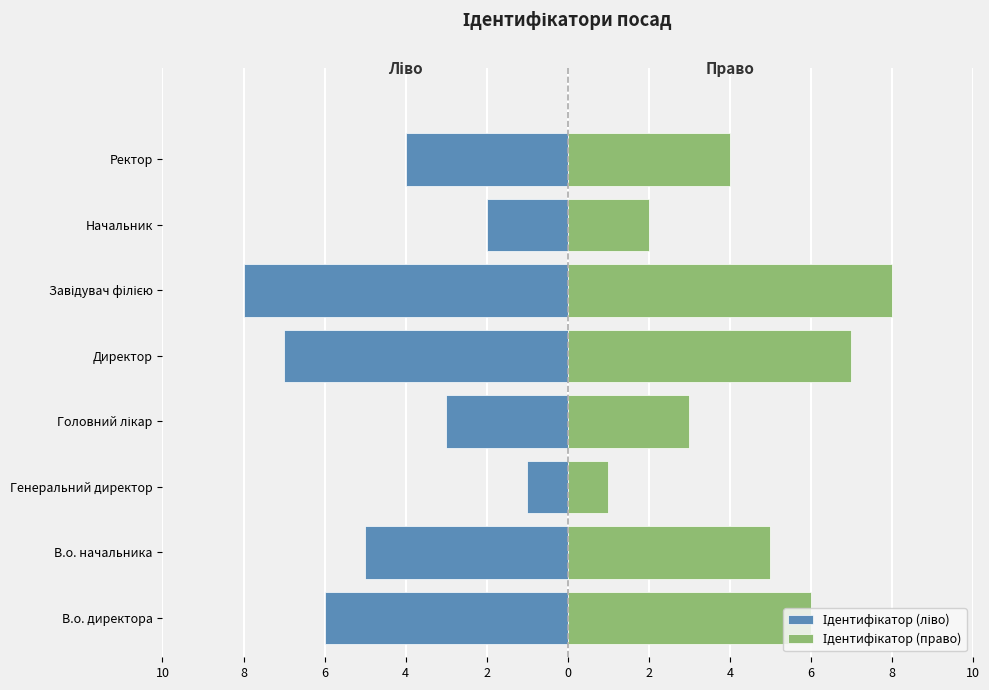

Does the chart contain stacked bars?

No